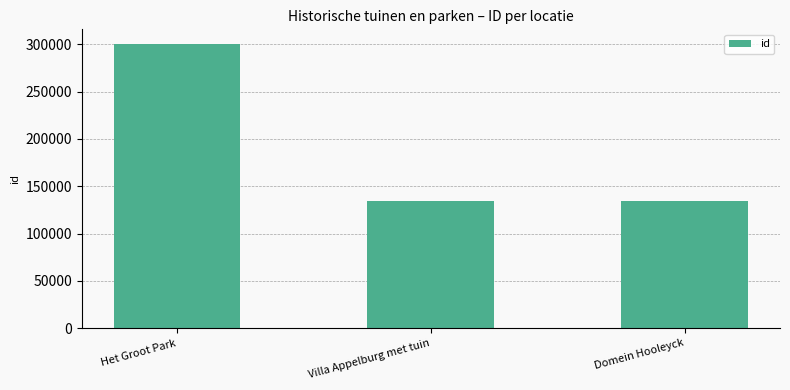

True or false: the data shows 300760 at Het Groot Park.

True